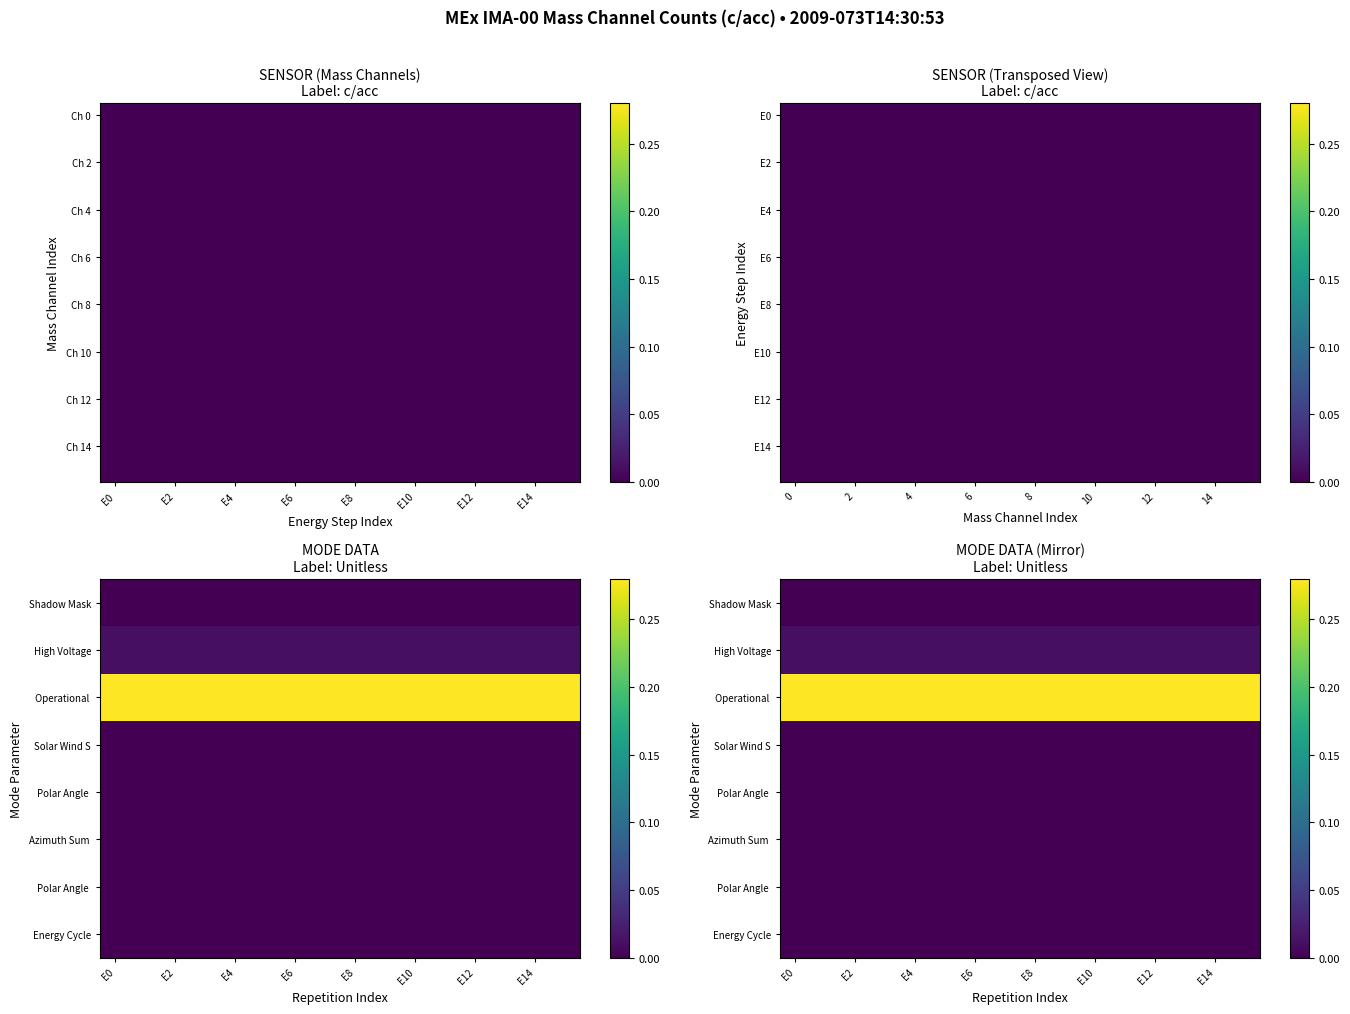

At how many categories does at least one series exceed 0?

16